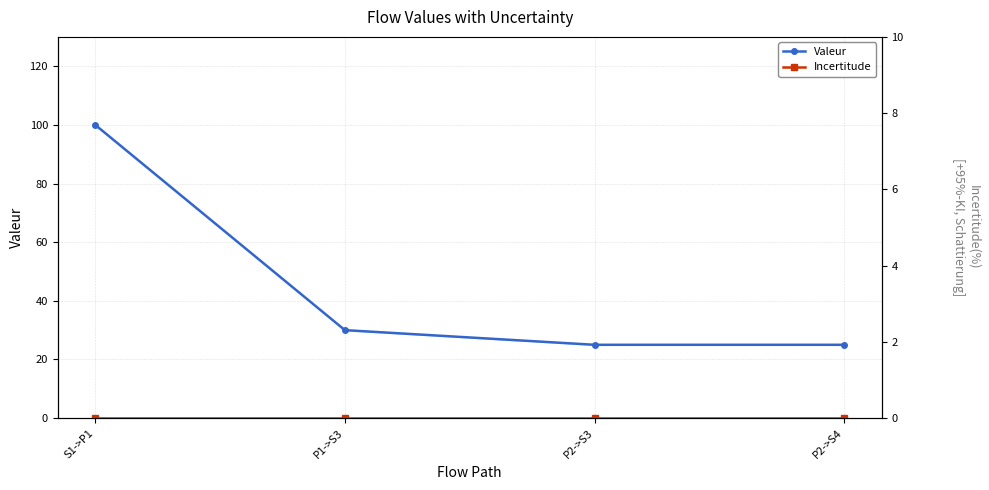

Reading left to right, transcribe all the data shown in this chart.

Valeur: S1->P1=100	P1->S3=30	P2->S3=25	P2->S4=25
Incertitude: S1->P1=0	P1->S3=0	P2->S3=0	P2->S4=0